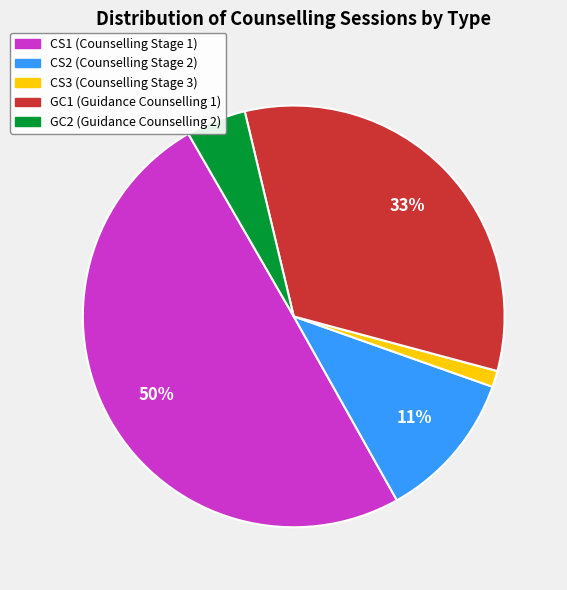

Which slice is the largest?

CS1